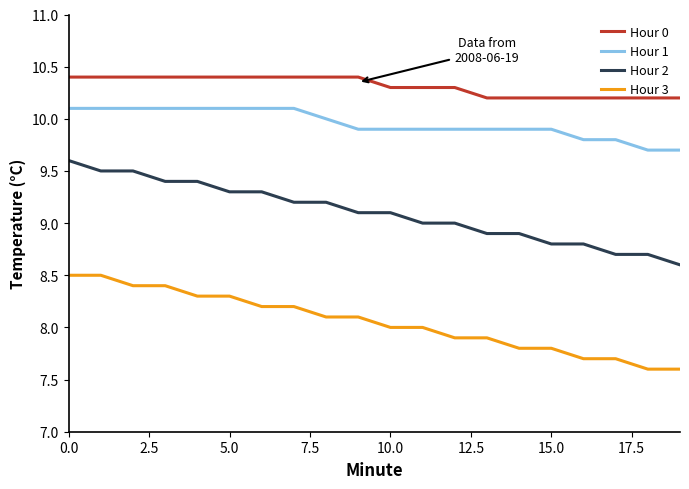

What is the greatest value displayed?

10.4